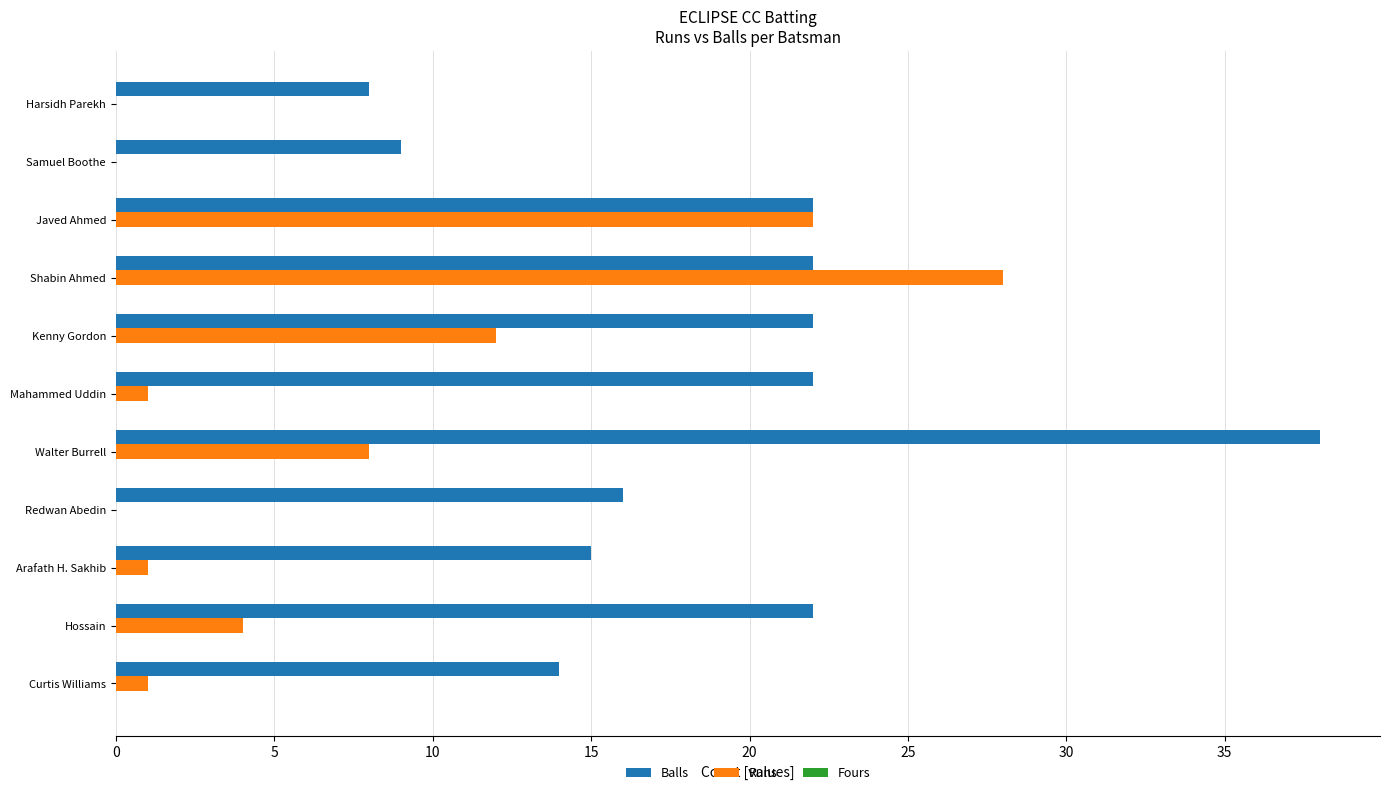

Is it true that Balls equals 38 at Walter Burrell?

True